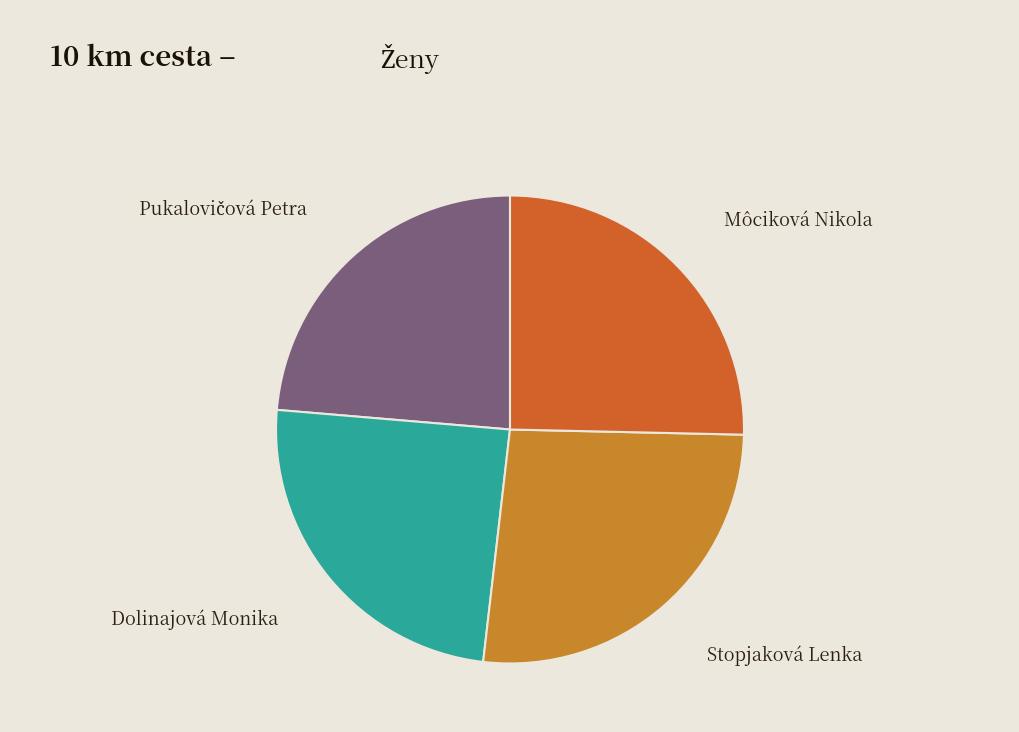

Does Stopjaková Lenka represent more than half of the total?

No